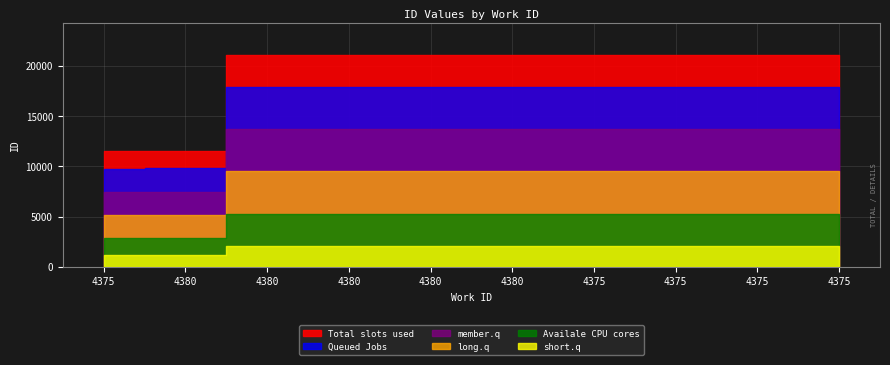

What is the ratio of the value at 4380 to the value at 4380?

1.0